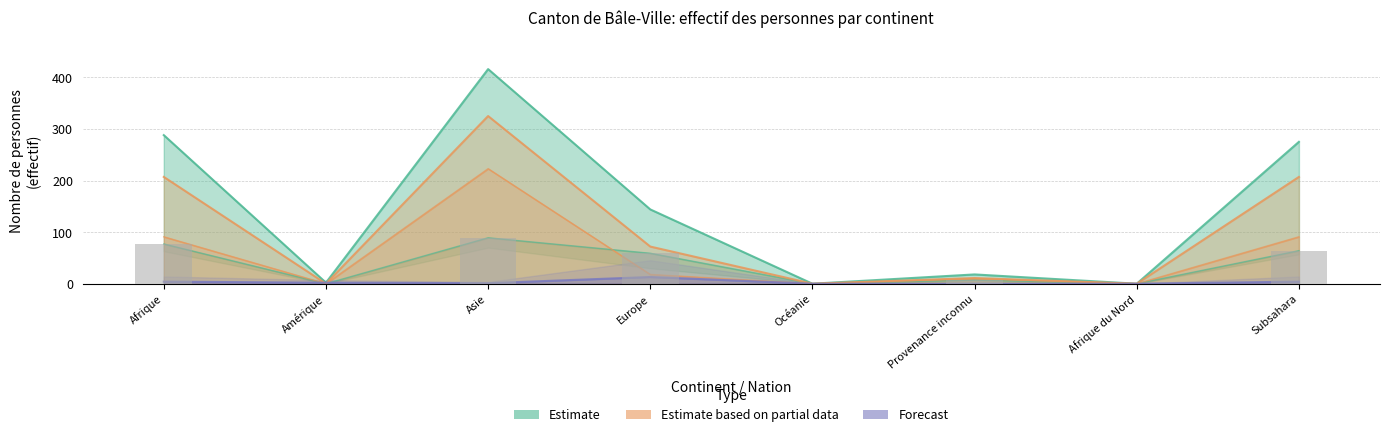

At how many categories does at least one series exceed 298?

1